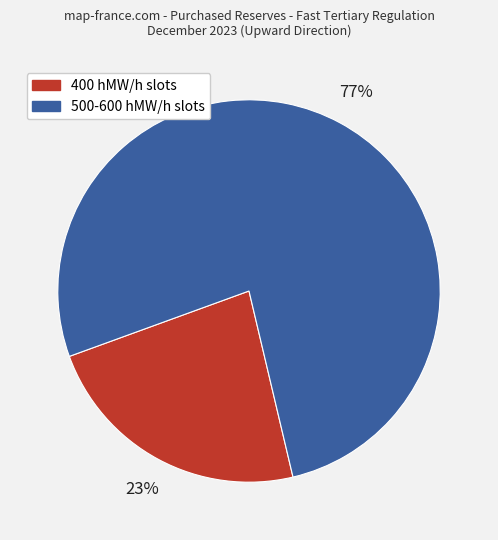

Count the number of slices in the pie.

2